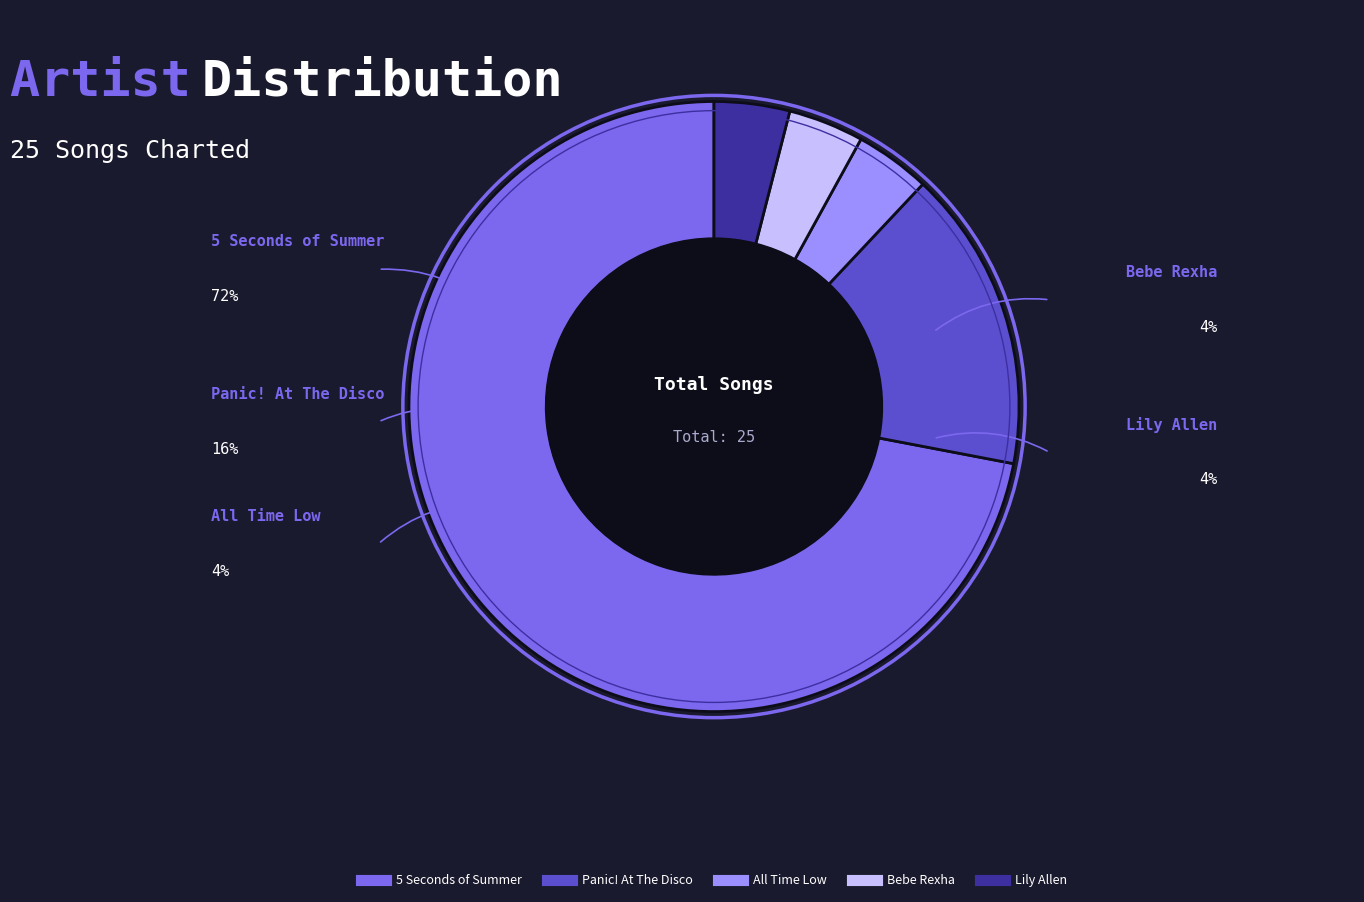

Is the sum of Bebe Rexha and All Time Low greater than half?

No